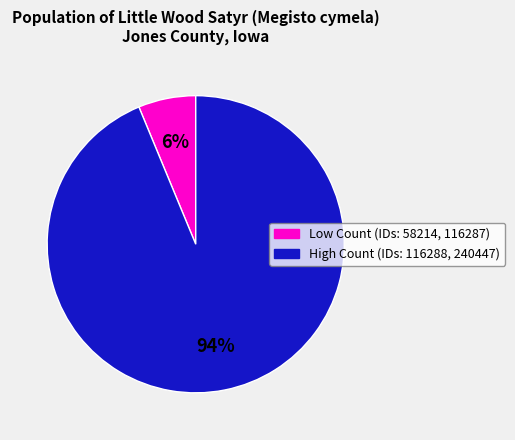

Rank the categories by value from lowest to highest.

Low Count (IDs: 58214, 116287), High Count (IDs: 116288, 240447)